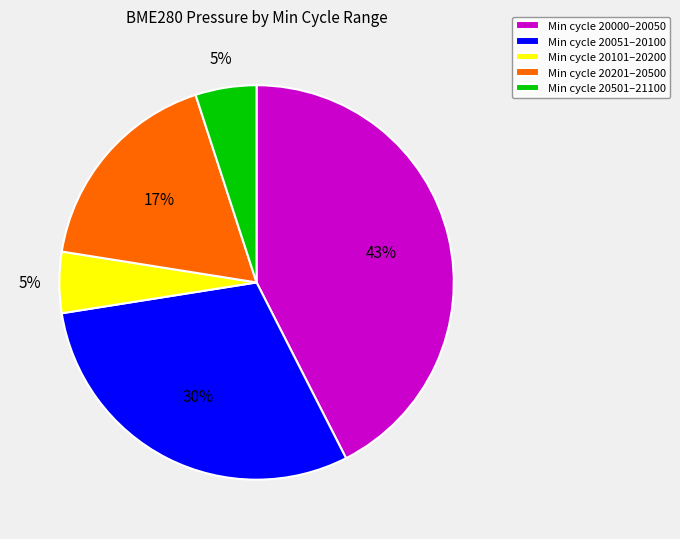

Which slice is the largest?

Min cycle 20000–20050